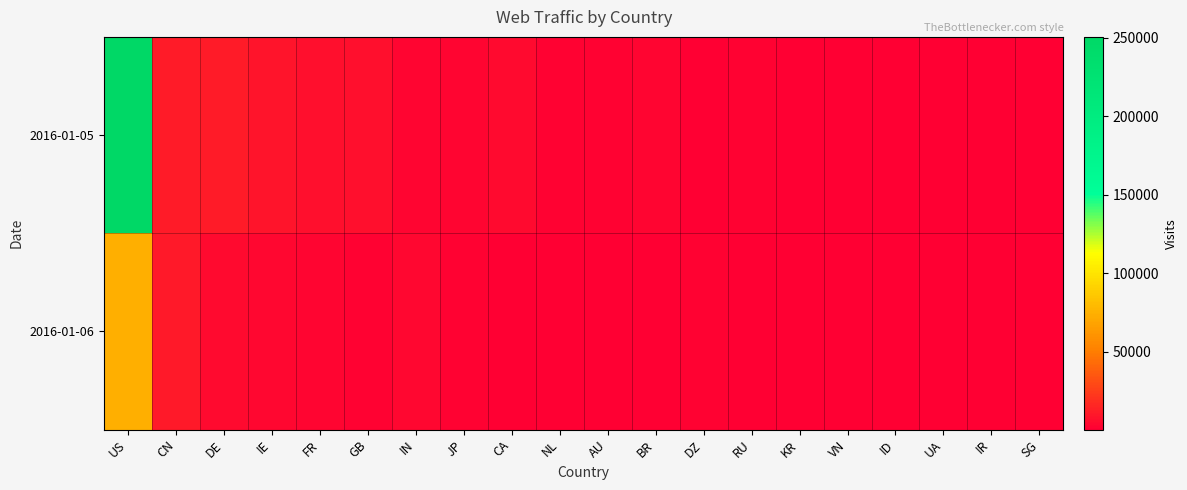

At which category does the chart reach its minimum across all series?

CA